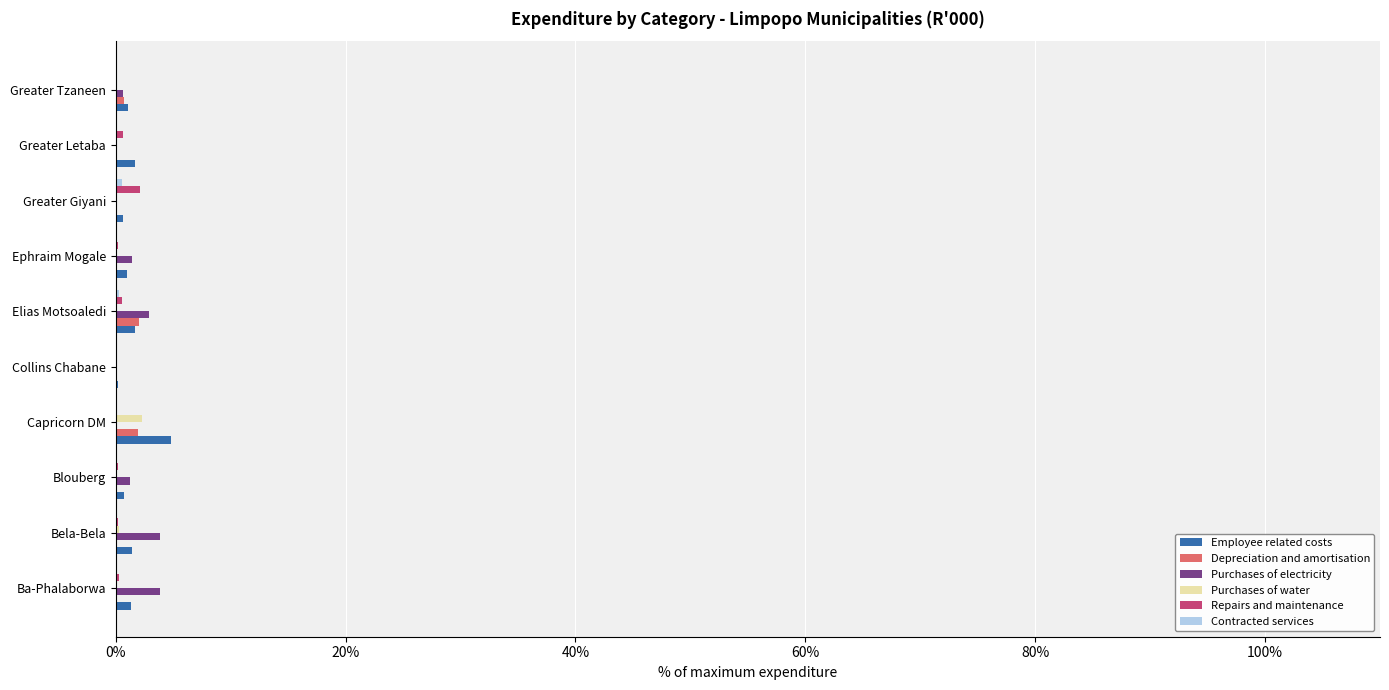

The value of Purchases of water at Ba-Phalaborwa is 0.0. True or false?

True